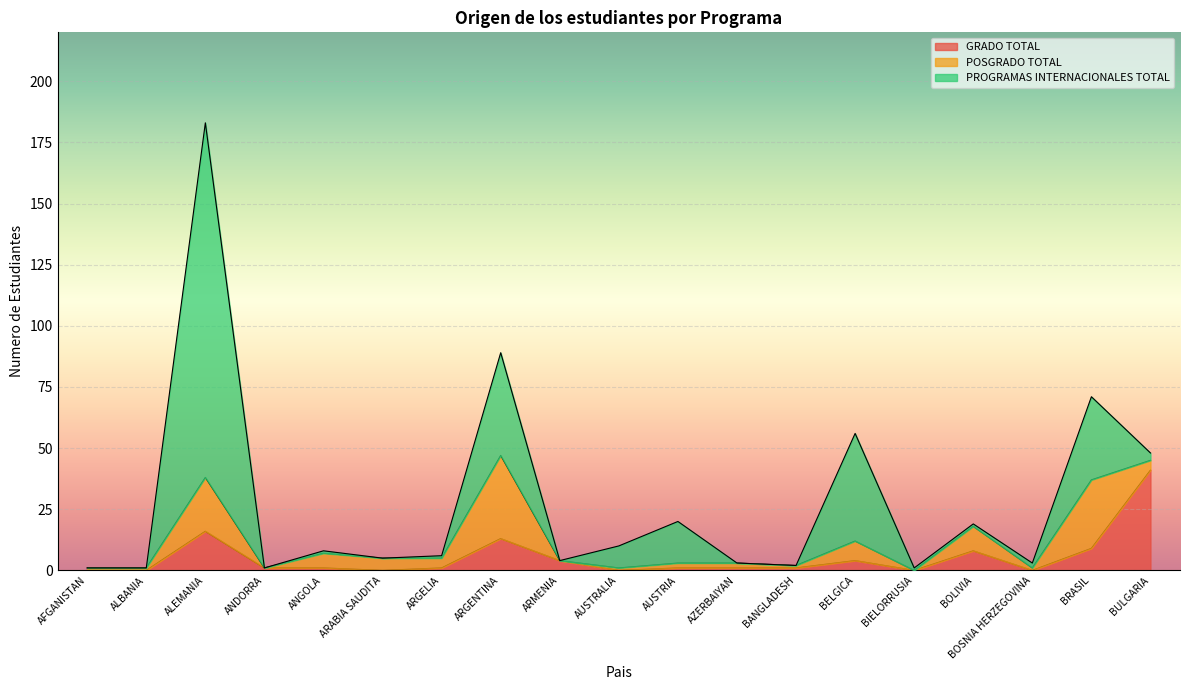

At which label is POSGRADO TOTAL closest to 17?

ALEMANIA